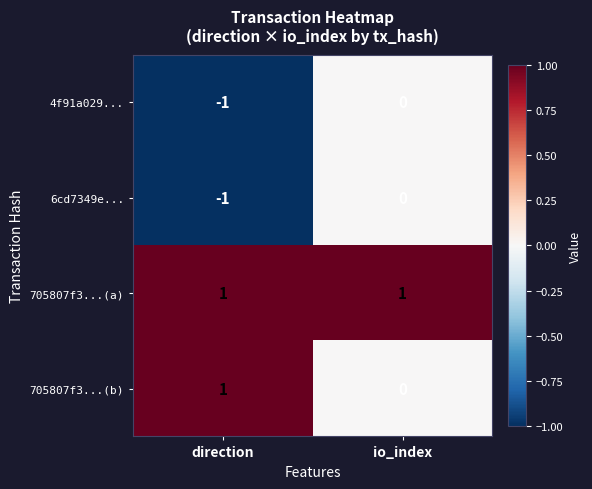

What is the spread (max minus min) of values at direction?

2